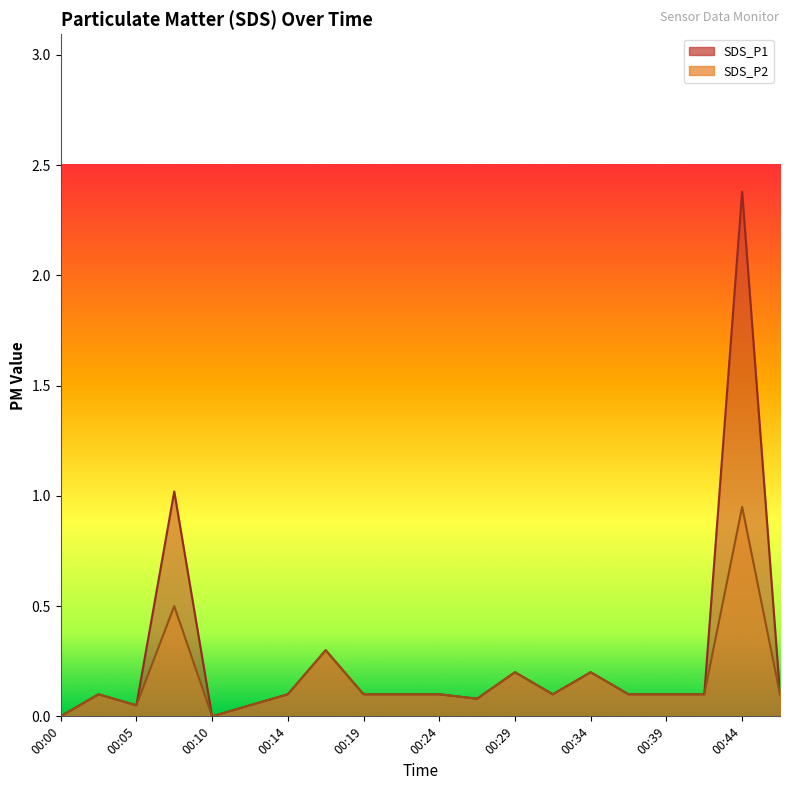

Where is the first local minimum for SDS_P2?

00:05